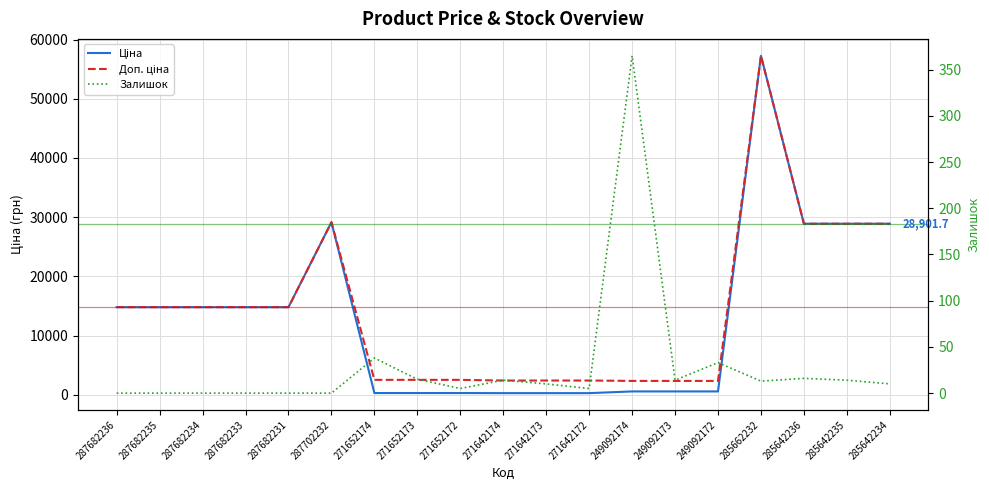

How many lines are shown in the chart?

3